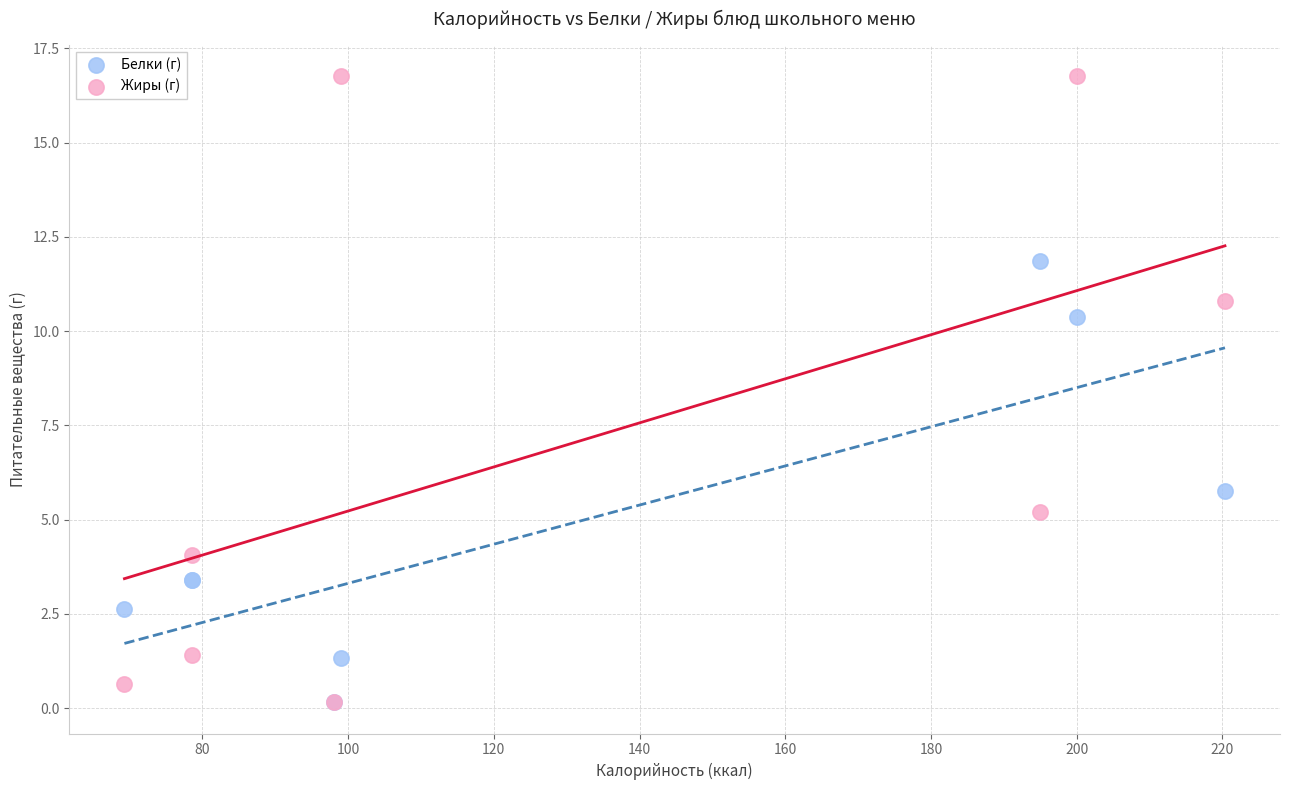

What are all the series names shown in the legend?

Белки (г), Жиры (г)